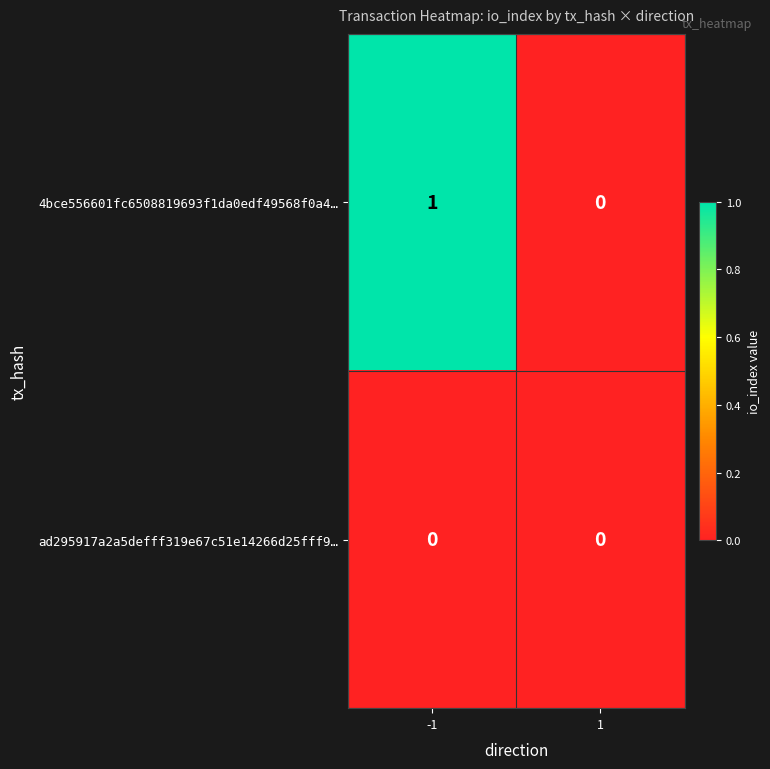

What is the spread (max minus min) of values at -1?

1